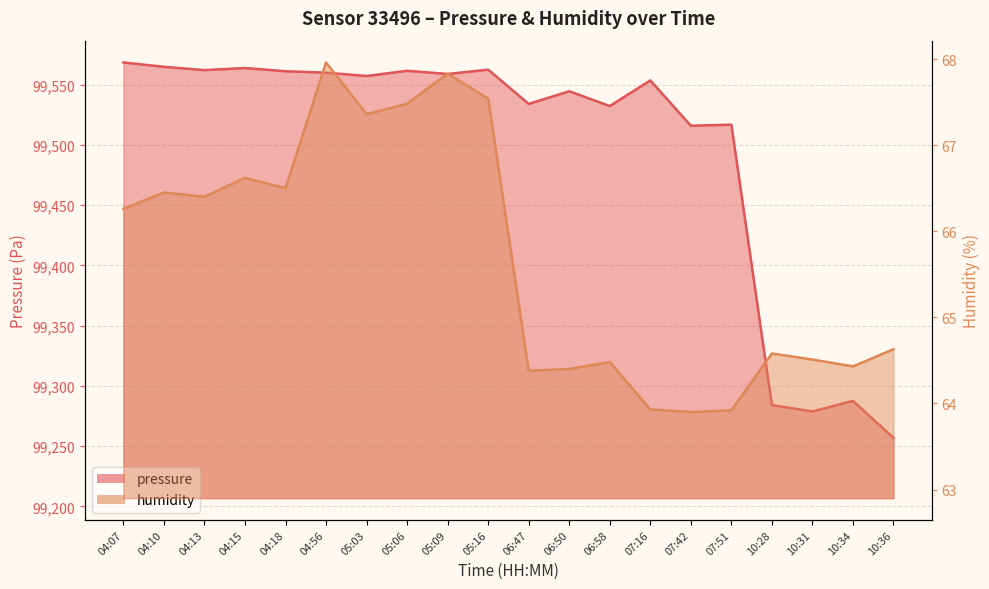

Read the humidity value at 04:15.

66.6